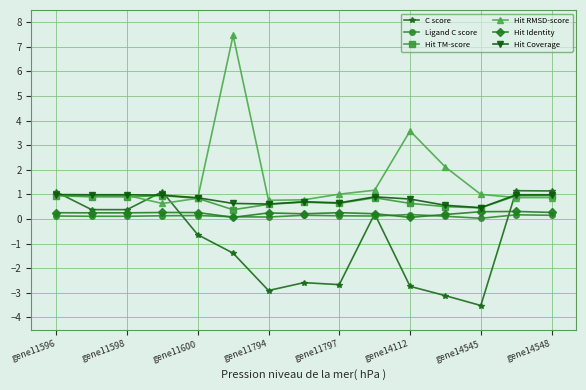

Which series has the widest spread of values?

Hit RMSD-score